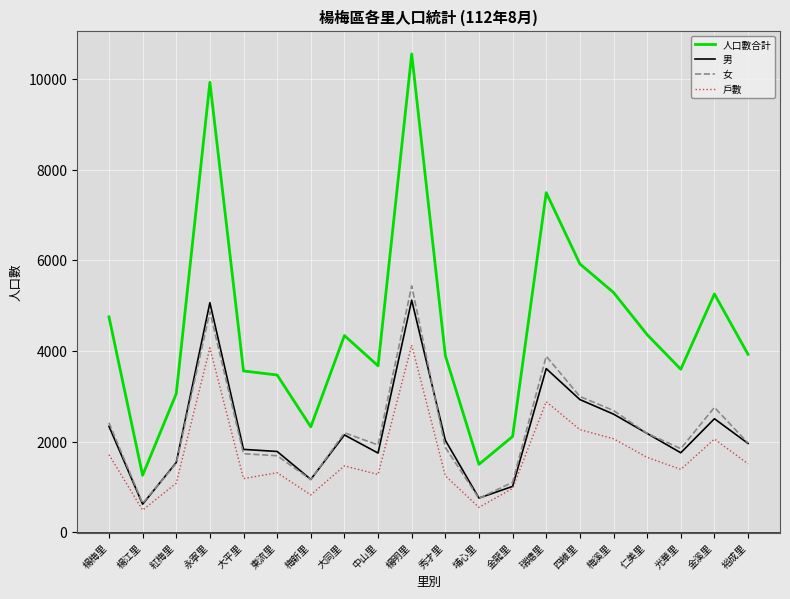

What is the difference between the highest and lowest values at 光華里?

2211